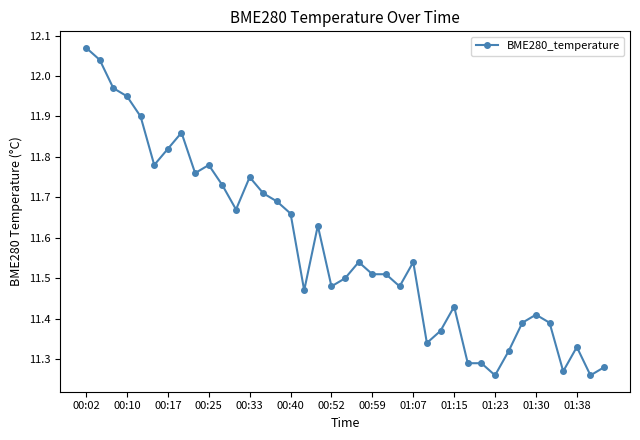

Does the chart display data point markers on the line(s)?

Yes